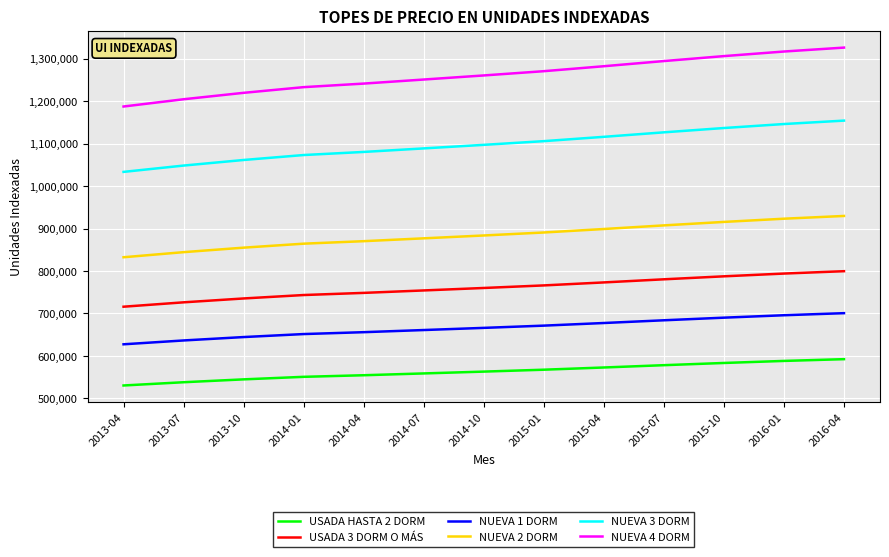

What is the maximum value for NUEVA 1 DORM?

700641